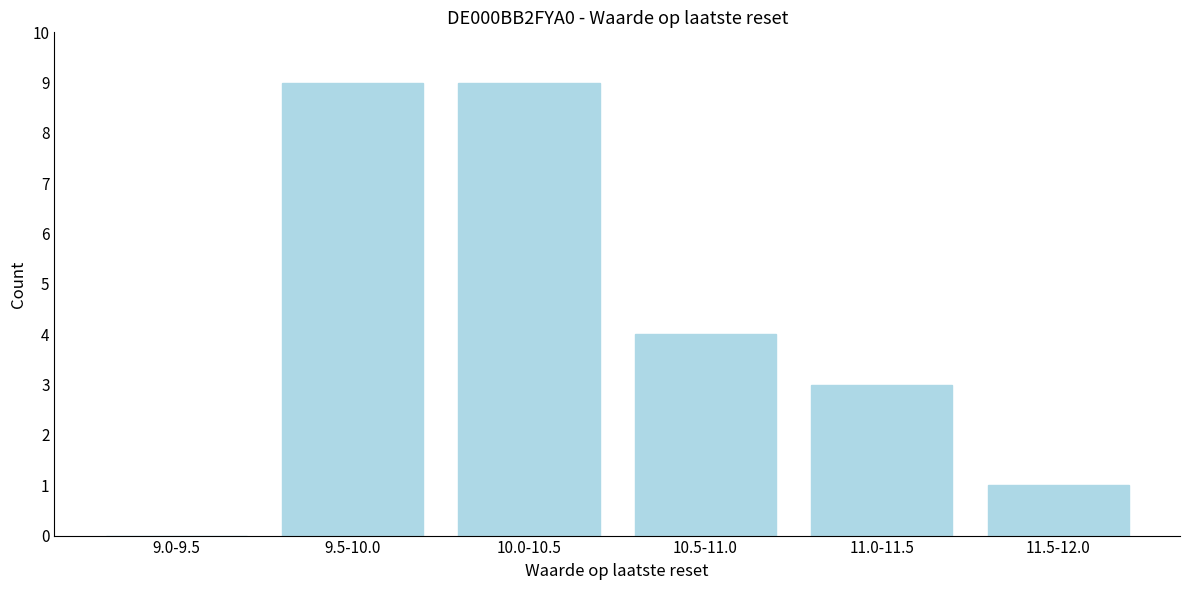

Reading left to right, extract all data points from this chart.

9.0-9.5=0	9.5-10.0=9	10.0-10.5=9	10.5-11.0=4	11.0-11.5=3	11.5-12.0=1